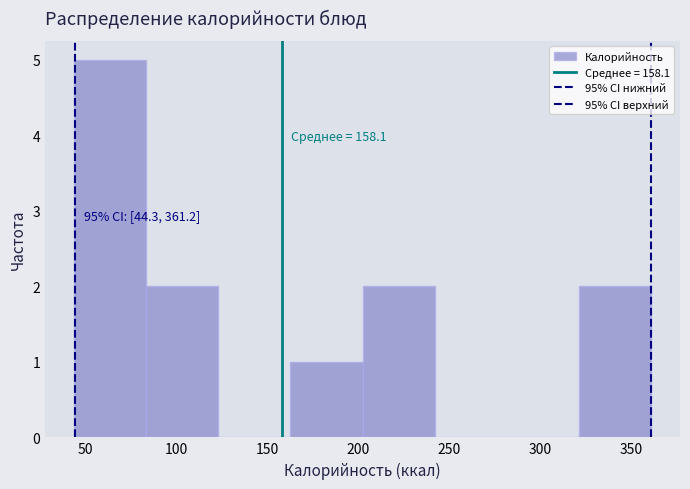

Over which range of the x-axis is the bar tallest?

45 to 85